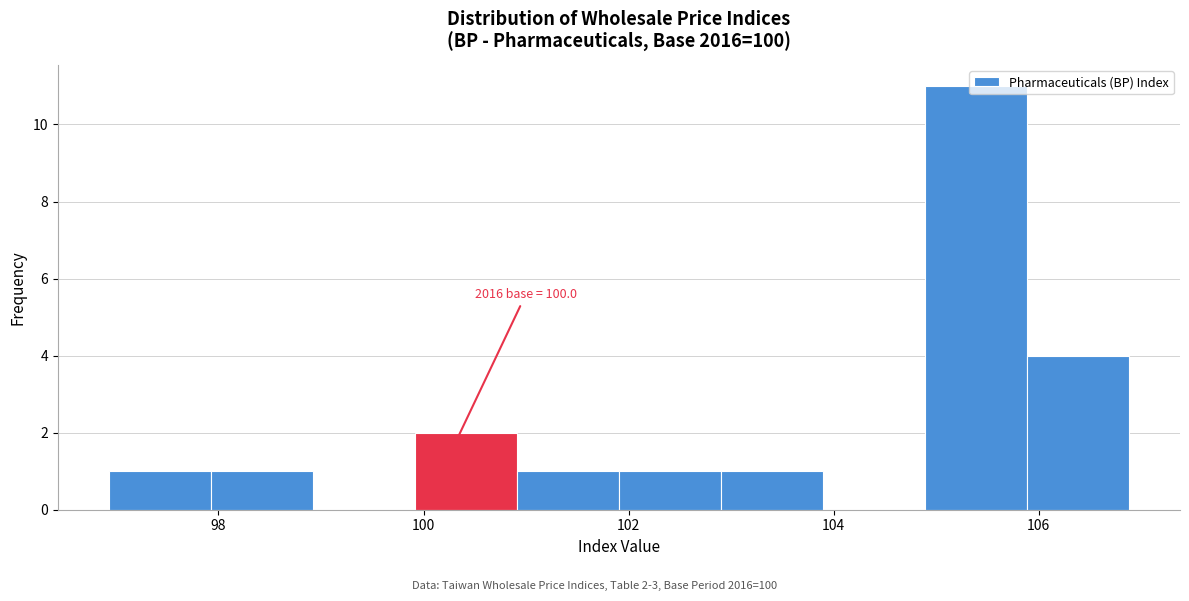

Which range on the x-axis has the tallest bar?

104.8 to 105.8